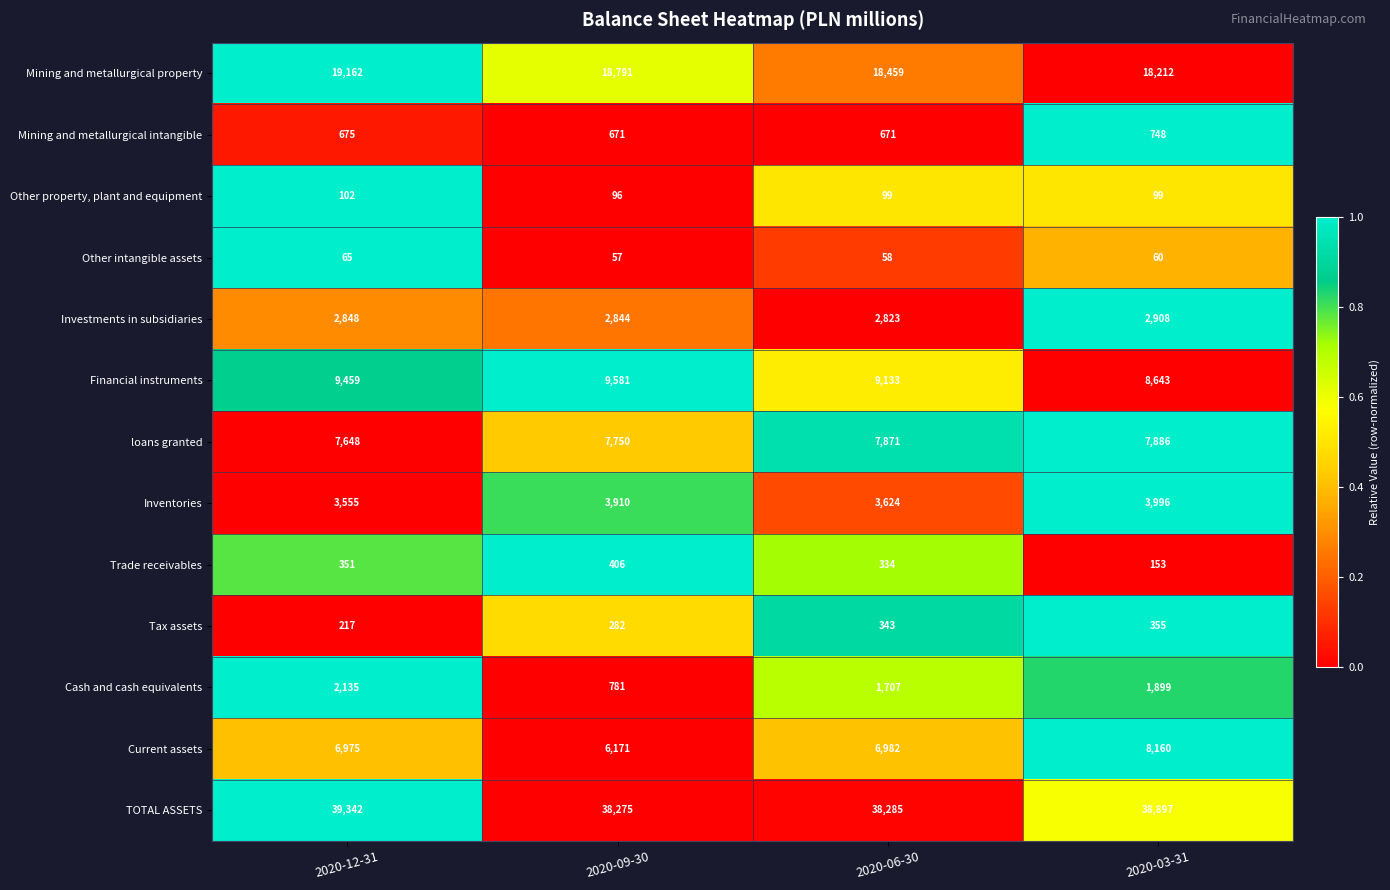

What is the total value across all series at 2020-09-30?

89615